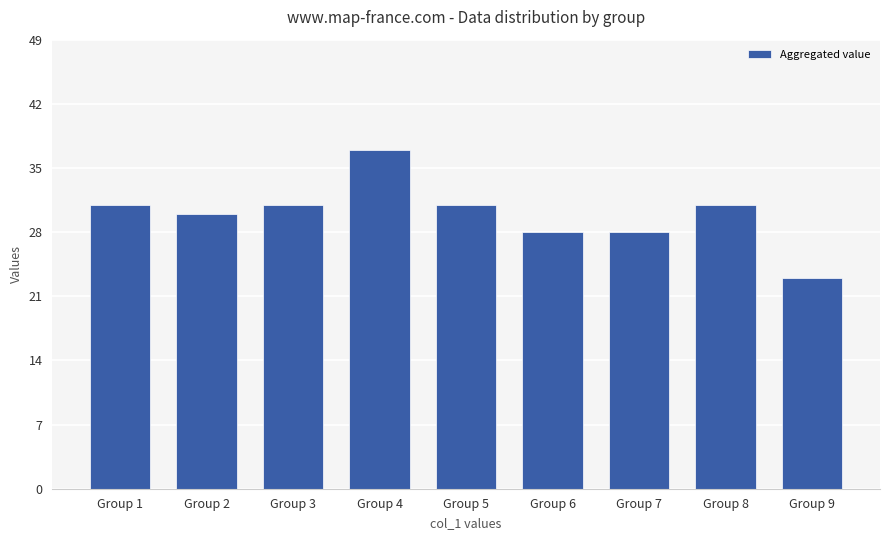

What is the change in value from Group 6 to Group 9?

-5